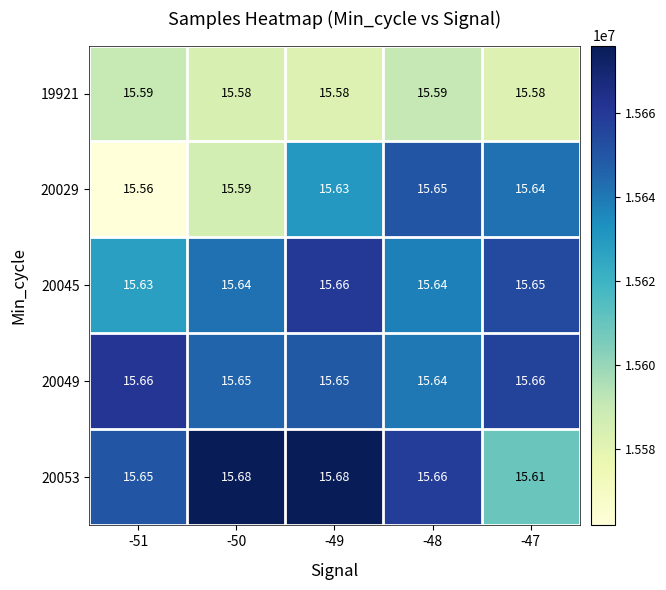

Is the value of 19921 at -47 greater than the value of 20049 at -48?

No